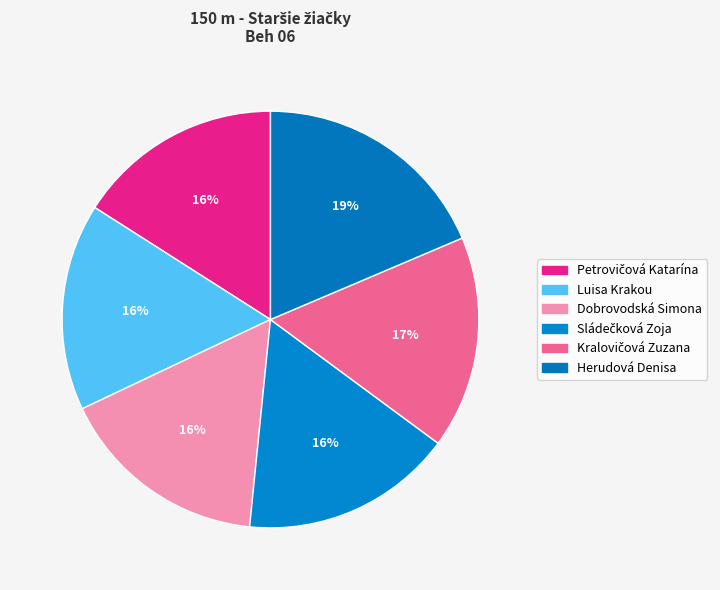

How many slices are in this pie chart?

6